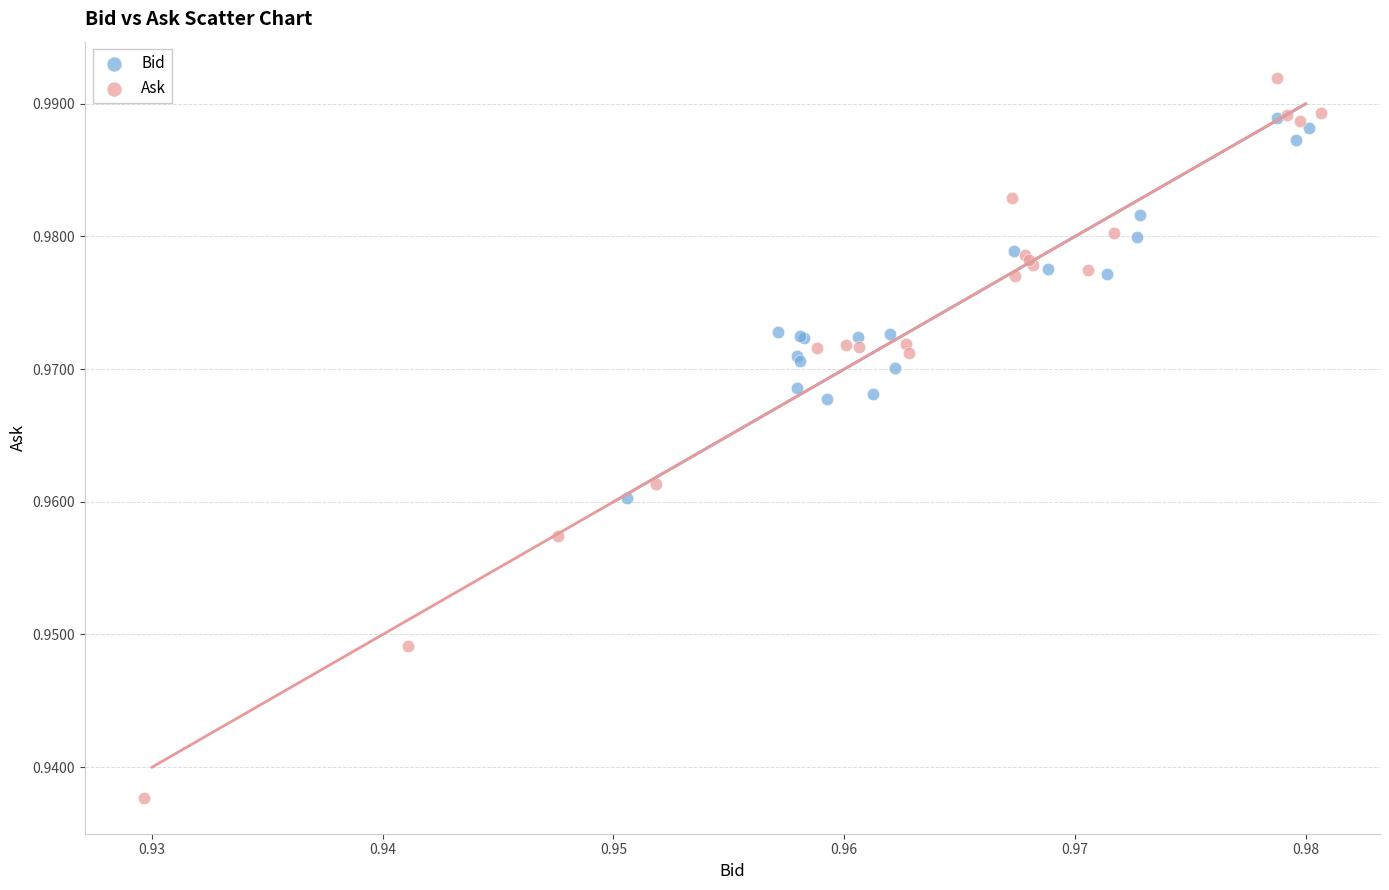

Which series reaches the minimum Y coordinate?

Ask